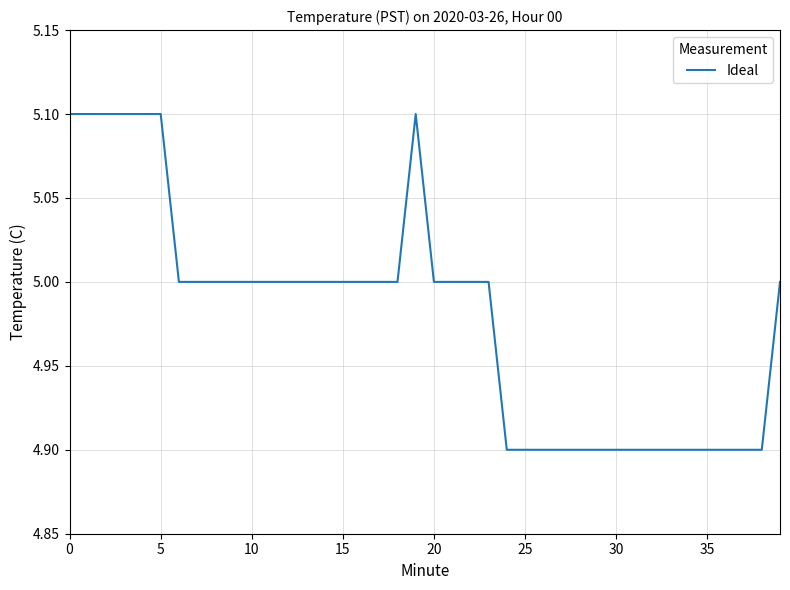

What is the maximum value shown in the chart?

5.1